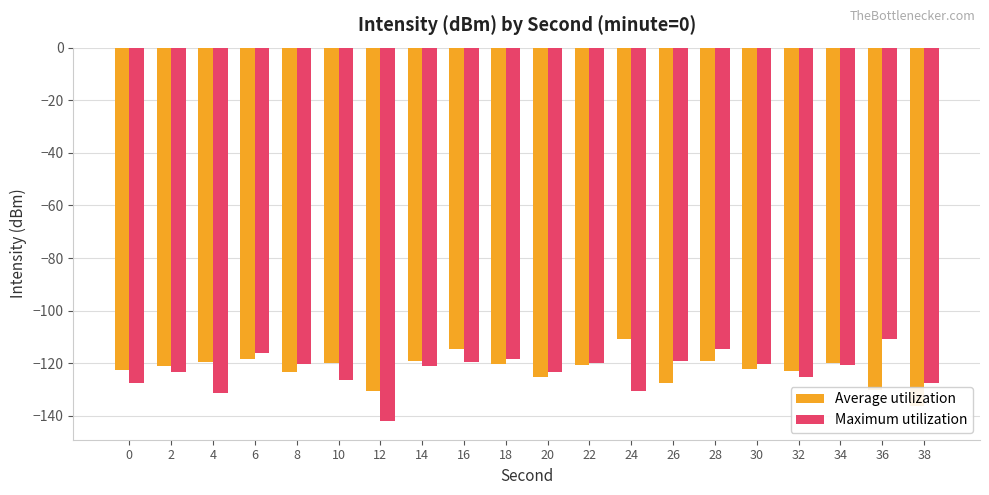

Reading right to left, transcribe all the data shown in this chart.

Average utilization: -136.1	-130.1	-119.8	-122.9	-122.2	-119.3	-127.5	-110.9	-120.8	-125.2	-120.3	-114.7	-119.0	-130.7	-119.9	-123.3	-118.2	-119.4	-121.2	-122.5
Maximum utilization: -127.5	-110.9	-120.8	-125.2	-120.3	-114.7	-119.0	-130.7	-119.9	-123.3	-118.2	-119.4	-121.2	-142.0	-126.5	-120.4	-115.9	-131.3	-123.3	-127.5